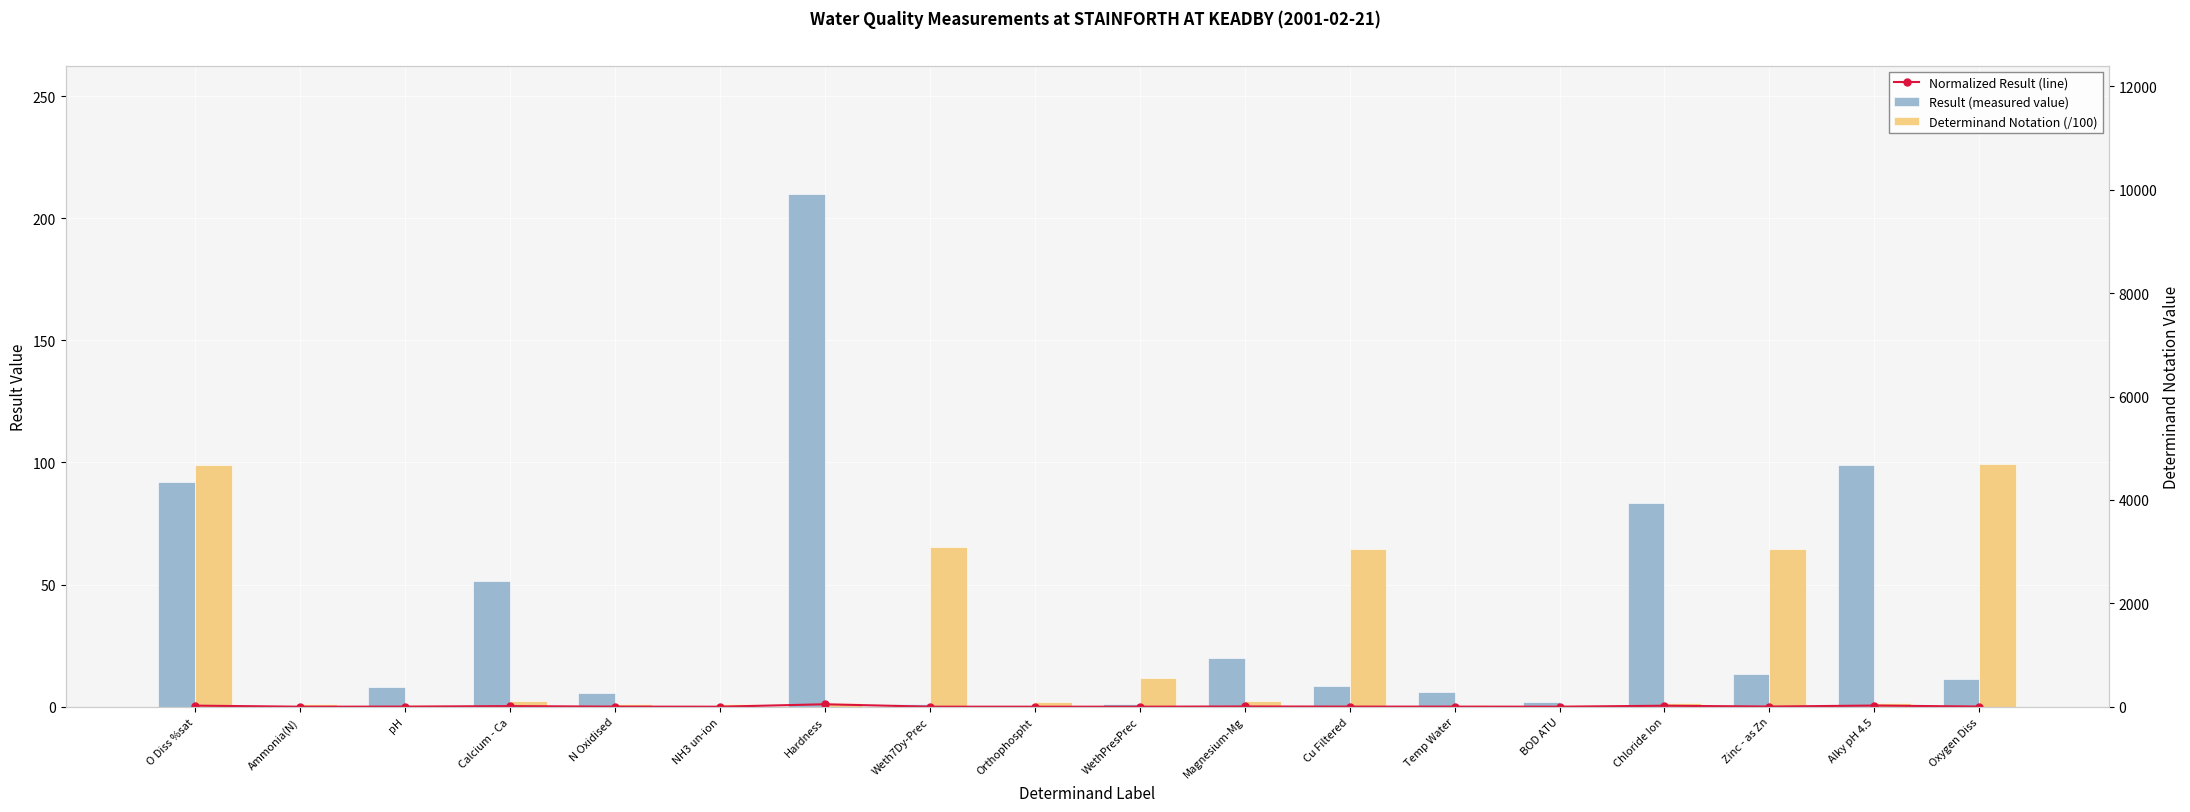

Reading right to left, transcribe all the data shown in this chart.

Normalized Result (line): 0.1	0.5	0.1	0.4	0.0	0.0	0.0	0.1	0.0	0.0	0.0	1.0	0.0	0.0	0.2	0.0	0.0	0.4
Result (measured value): 11.5	99.1	13.3	83.3	2.0	5.9	8.3	19.8	1.0	0.3	1.0	210.0	0.0	5.8	51.3	8.2	0.0	92.0
Determinand Notation (/100): 99.2	1.6	64.5	1.7	0.8	0.8	64.5	2.4	11.8	1.8	65.3	1.6	1.2	1.2	2.4	0.6	1.1	99.0